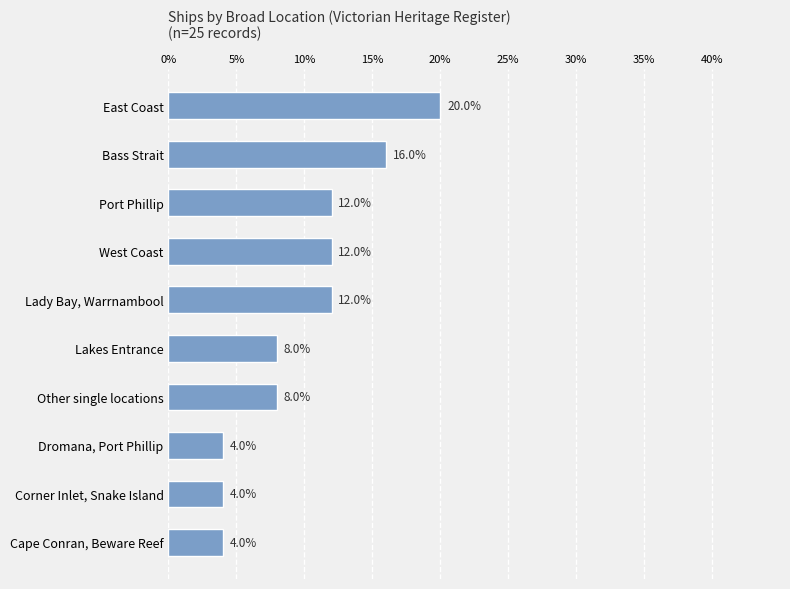

How many bars are there in total?

10